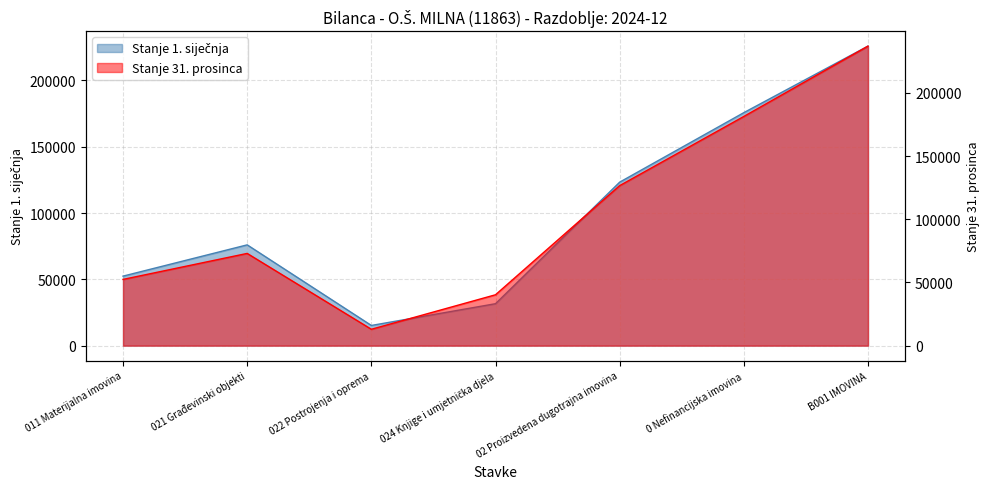

What is the label of the 5th point from the right?

022 Postrojenja i oprema